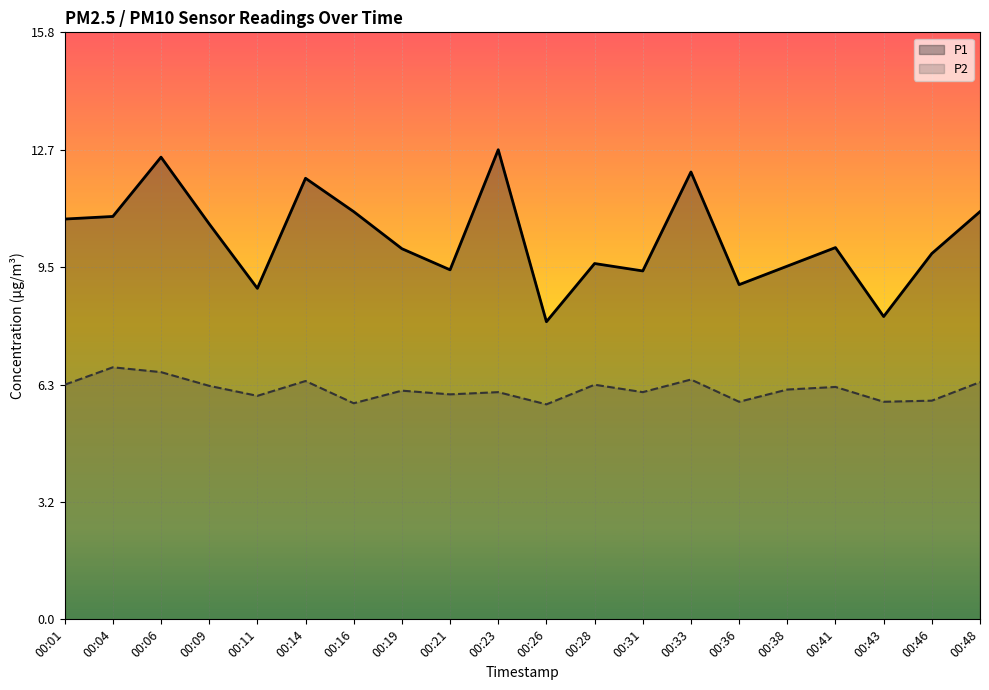

Where is the first local minimum for P1?

00:11